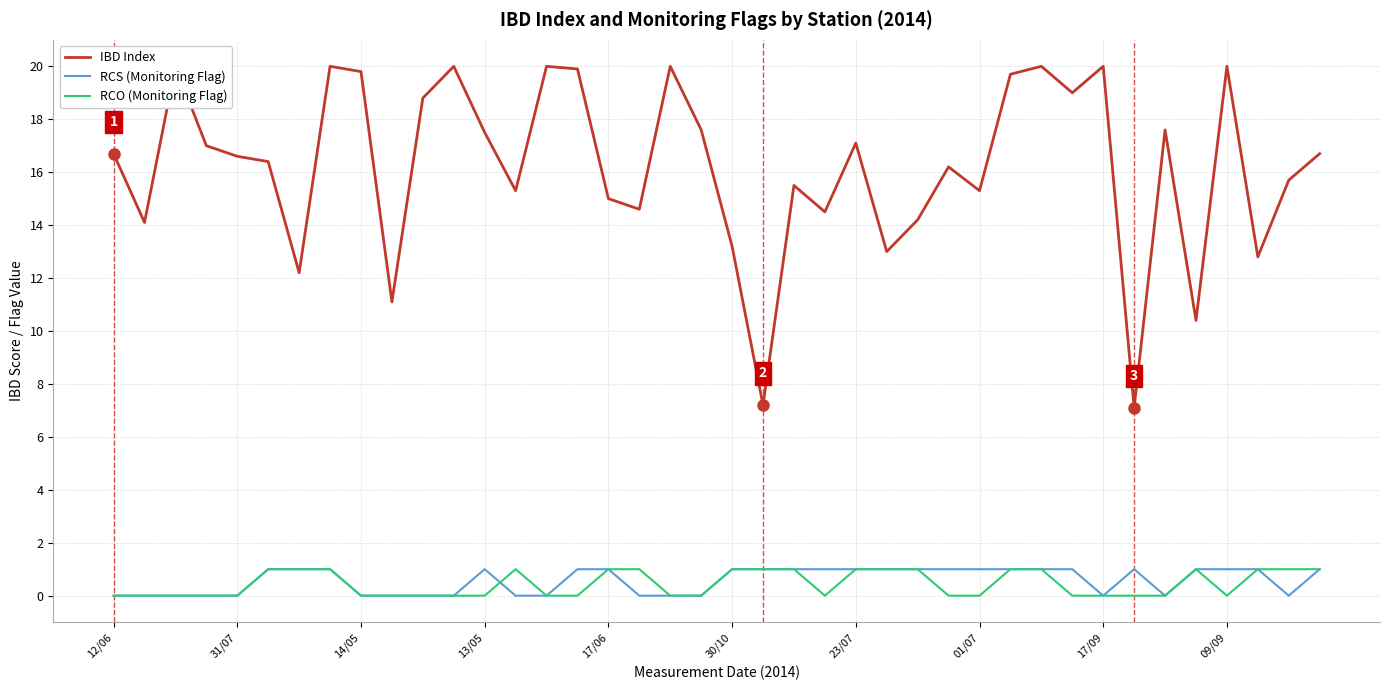

How many lines are shown in the chart?

3